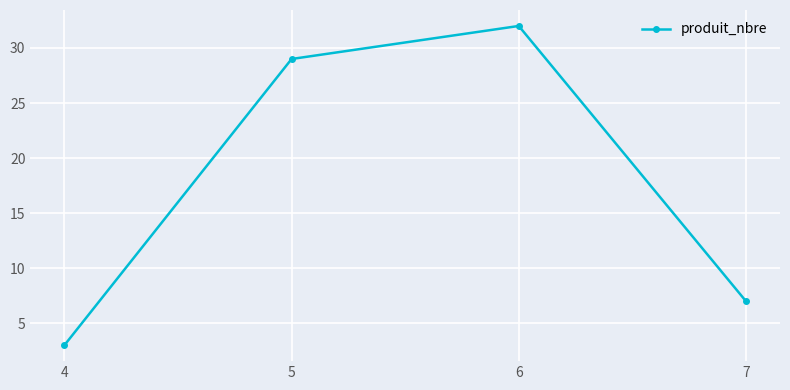

List the labels in order of value, largest first.

6, 5, 7, 4